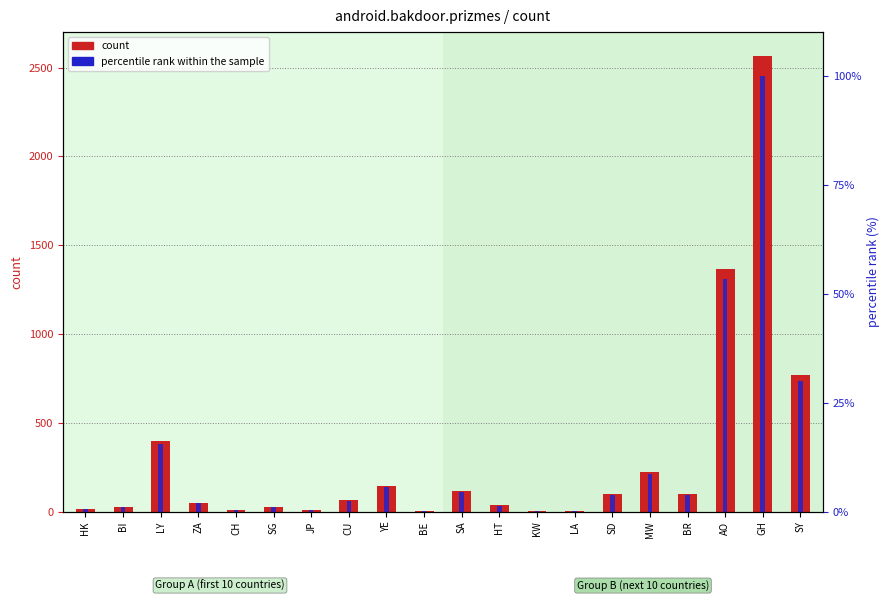

What is the smallest value displayed?

0.1